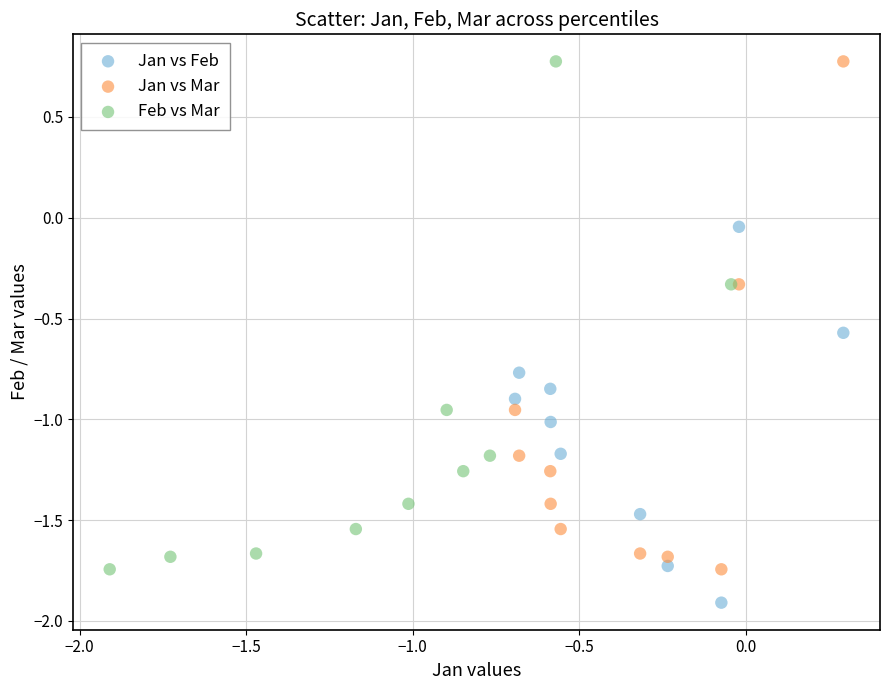

Which series contains the lowest Y value?

Jan vs Feb